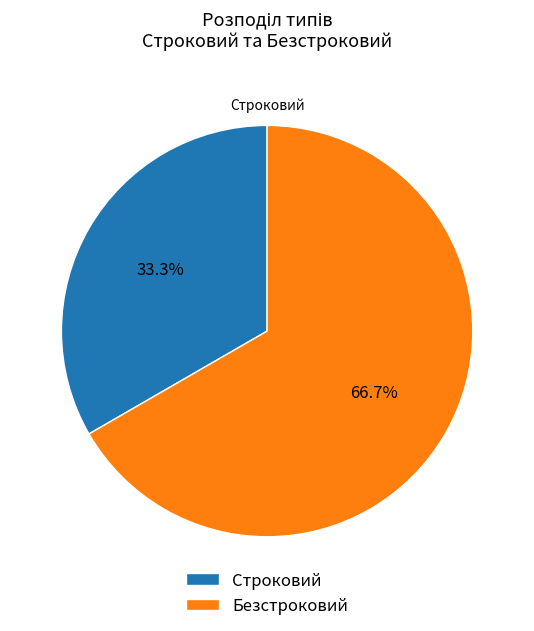

To the nearest percent, what is the difference between the Безстроковий and Строковий slice percentages?

33%